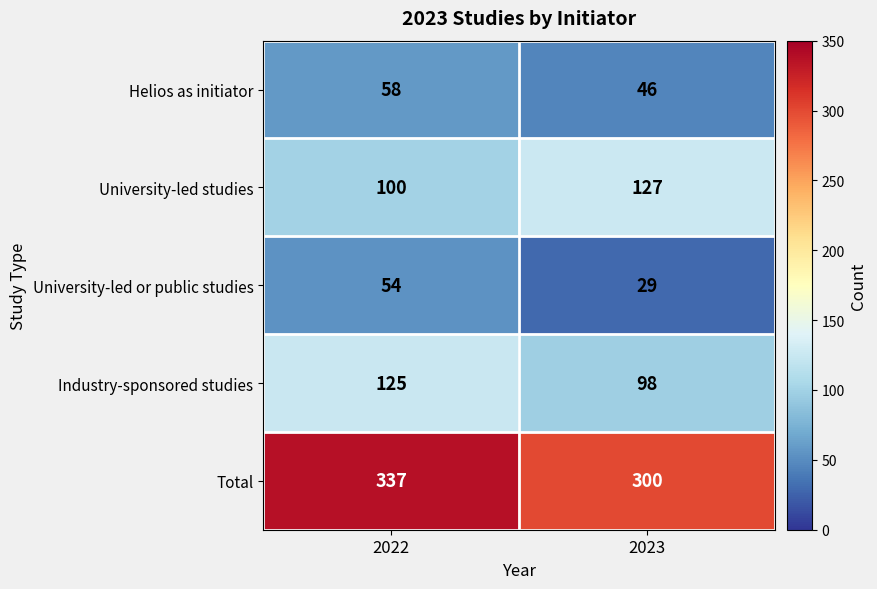

Read the Helios as initiator value at 2023, to the nearest 10.

50